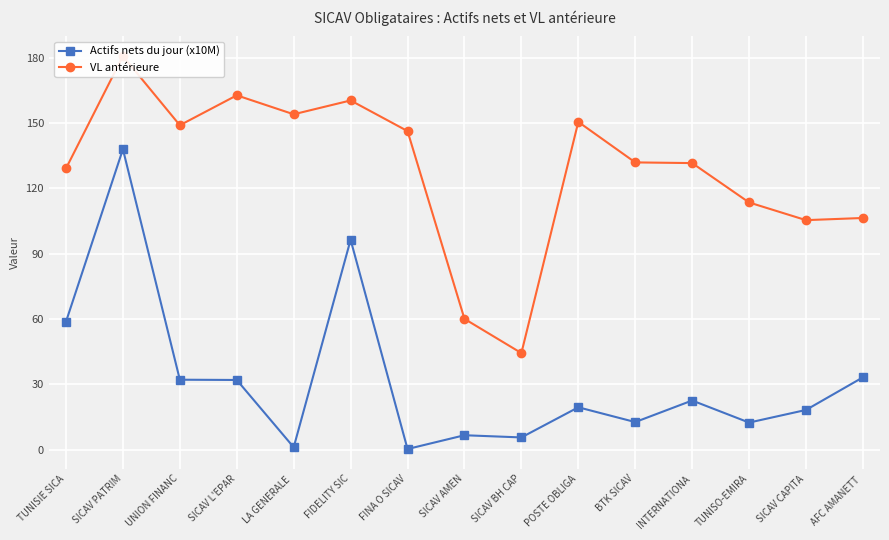

How many data points in VL antérieure are less than 131?

6